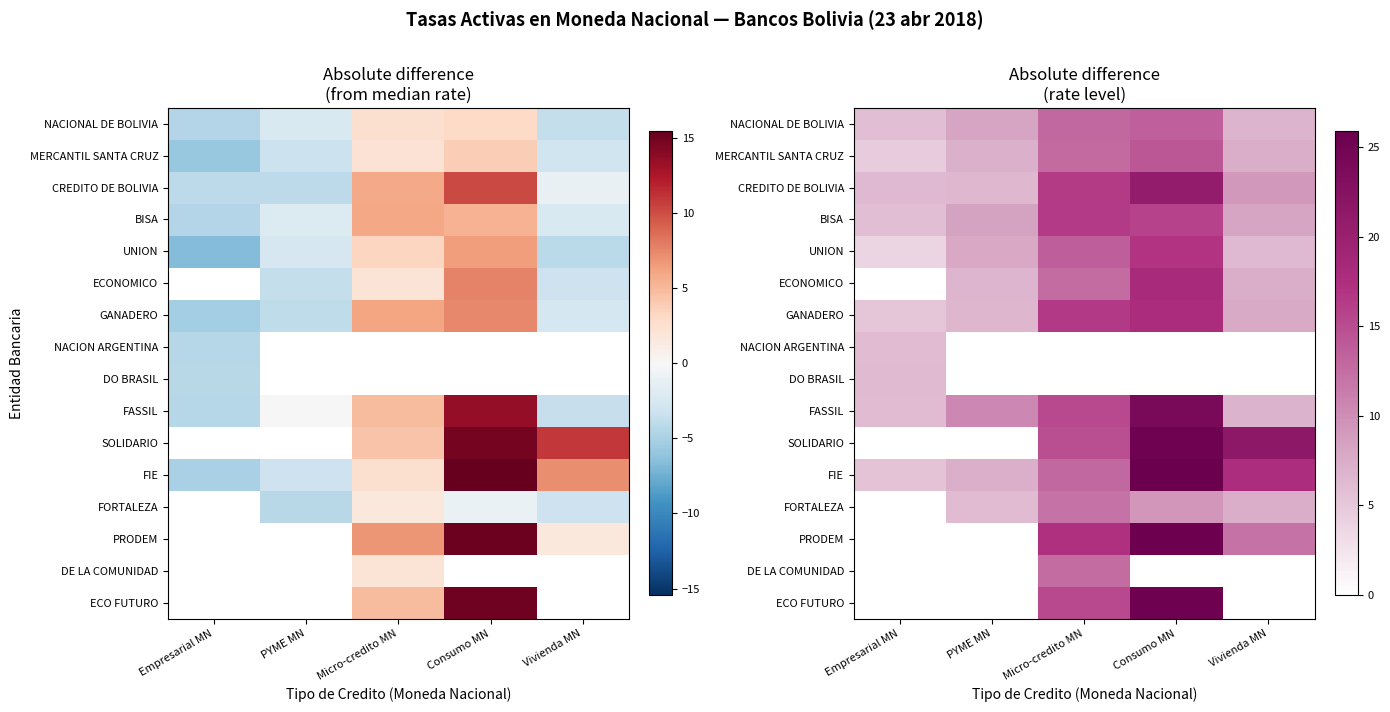

What is the sum of the BISA values at Empresarial MN and PYME MN?

14.3